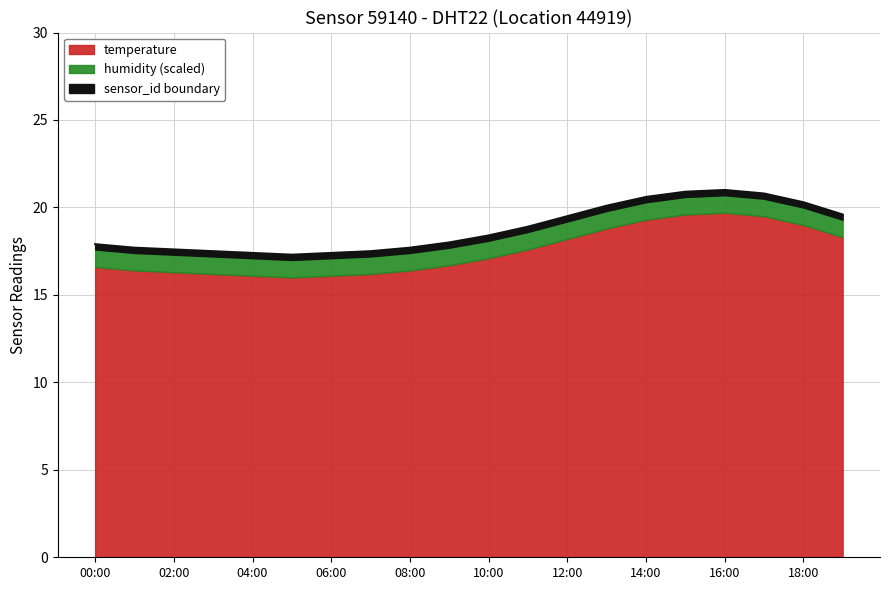

Reading right to left, transcribe all the data shown in this chart.

19:00=19.3	18:00=20.0	17:00=20.5	16:00=20.7	15:00=20.6	14:00=20.3	13:00=19.8	12:00=19.2	11:00=18.6	10:00=18.1	09:00=17.7	08:00=17.4	07:00=17.2	06:00=17.1	05:00=17.0	04:00=17.1	03:00=17.2	02:00=17.3	01:00=17.4	00:00=17.6